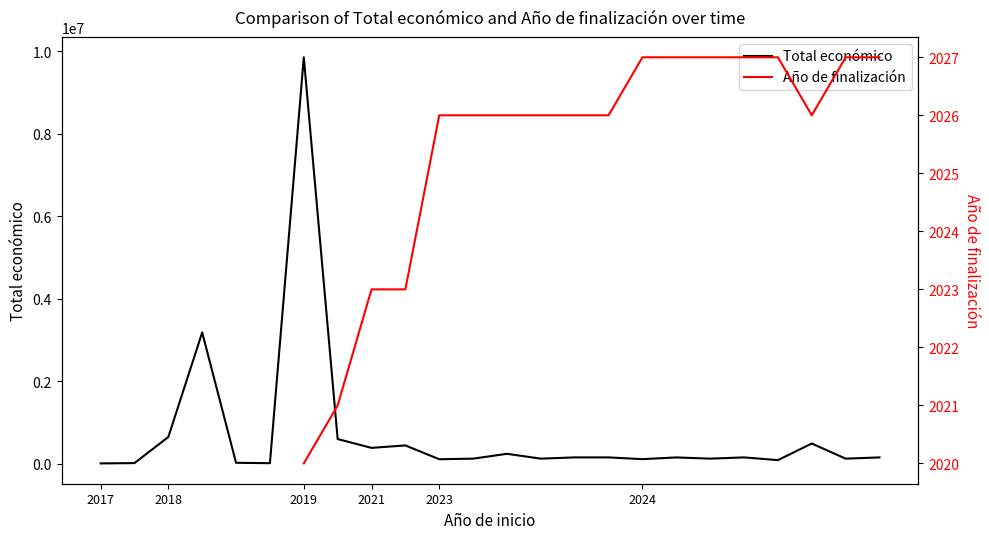

How many lines are shown in the chart?

2